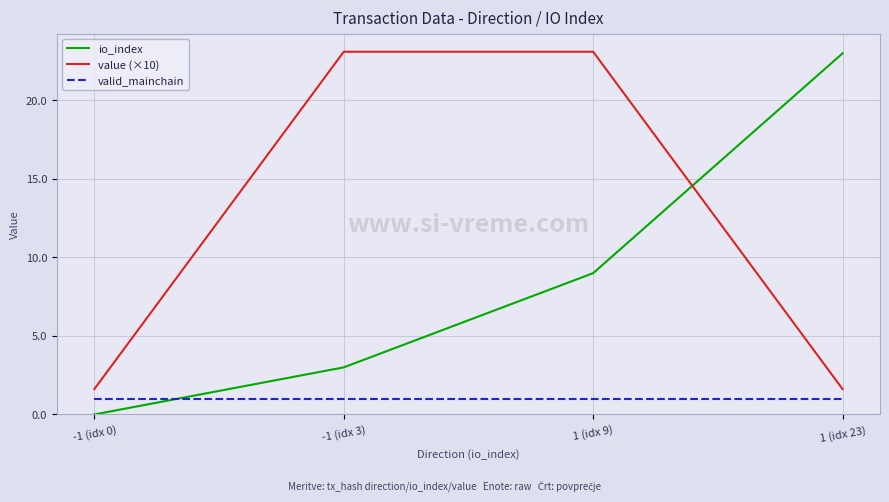

What is the difference between the maximum and second lowest values in the value (×10) series?

21.5